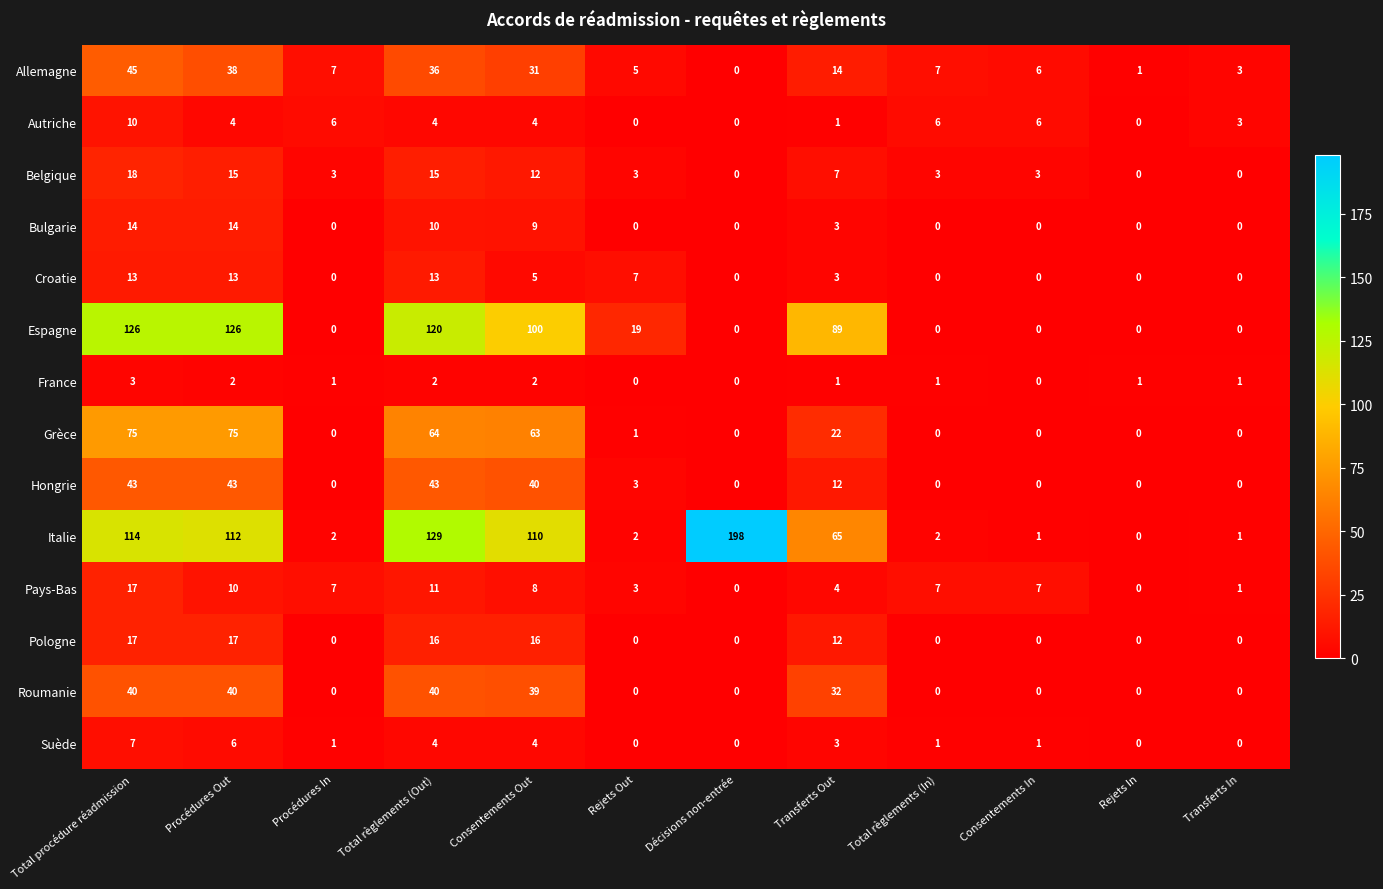

At which label is Italie closest to 99?

Consentements Out